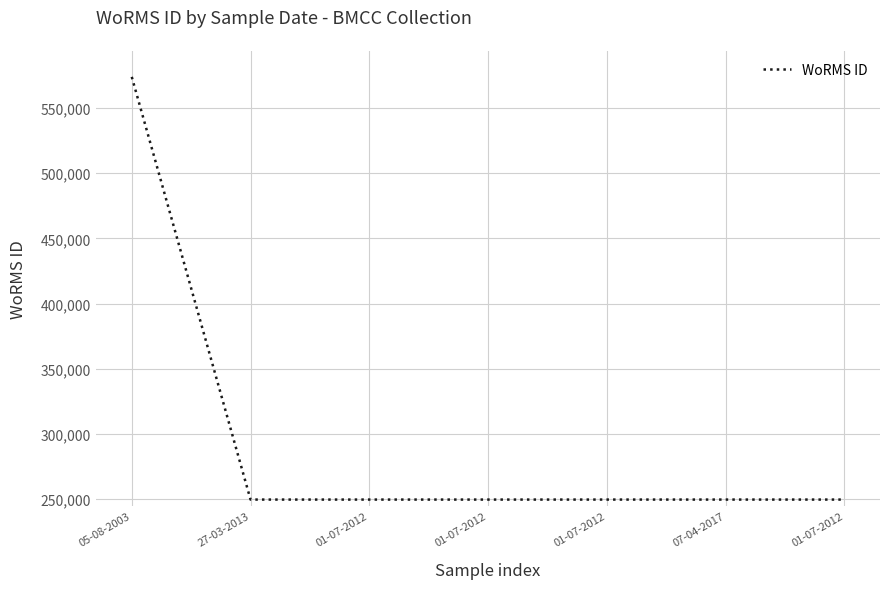

Rank the categories by value from highest to lowest.

05-08-2003, 27-03-2013, 01-07-2012, 01-07-2012, 01-07-2012, 07-04-2017, 01-07-2012